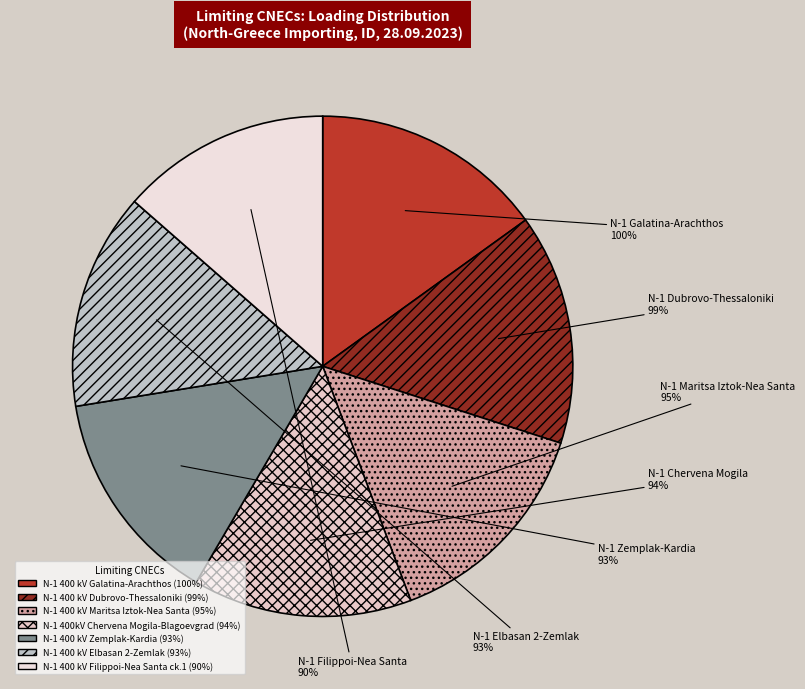

Does BG_CO_00001 represent more than half of the total?

No